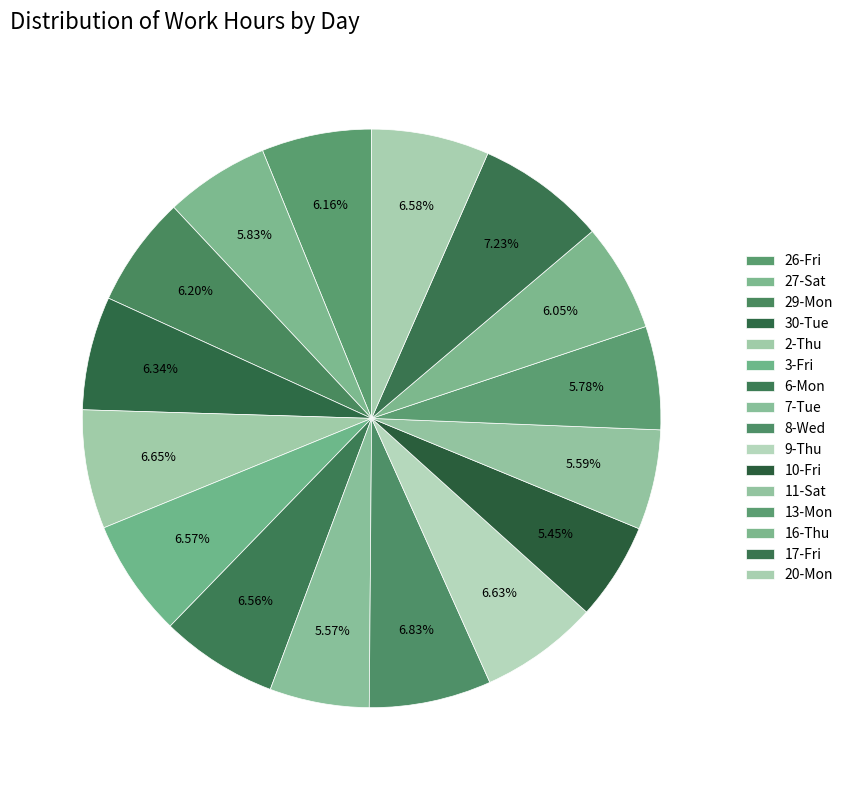

Rank the categories by value from lowest to highest.

10-Fri, 7-Tue, 11-Sat, 13-Mon, 27-Sat, 16-Thu, 26-Fri, 29-Mon, 30-Tue, 6-Mon, 3-Fri, 20-Mon, 9-Thu, 2-Thu, 8-Wed, 17-Fri